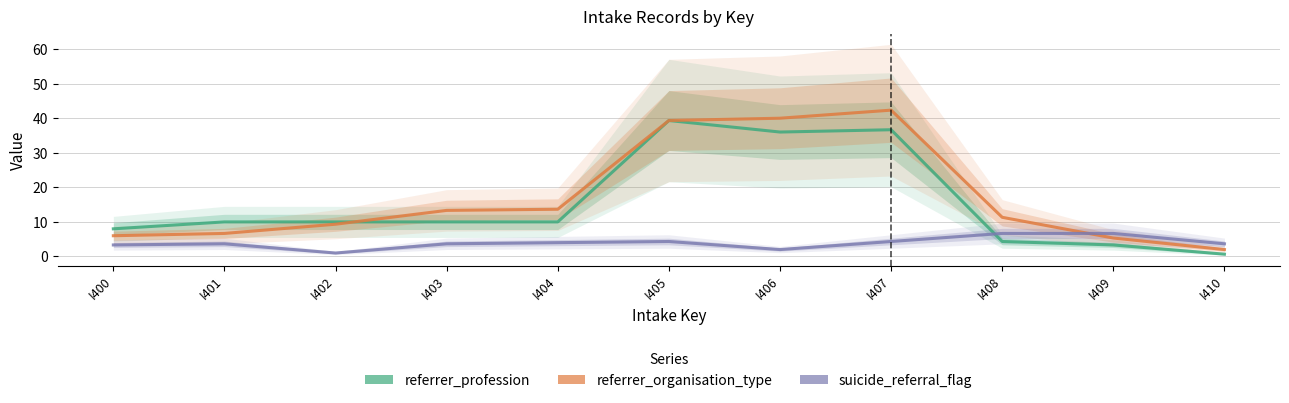

Between which two adjacent categories do referrer_organisation_type and suicide_referral_flag first intersect?

I408 and I409